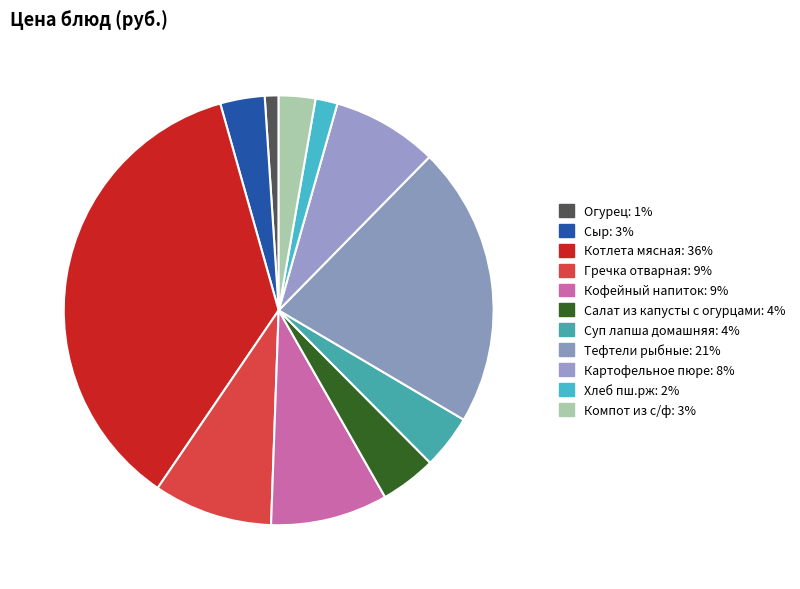

To the nearest percent, what is the average slice percentage?

9%